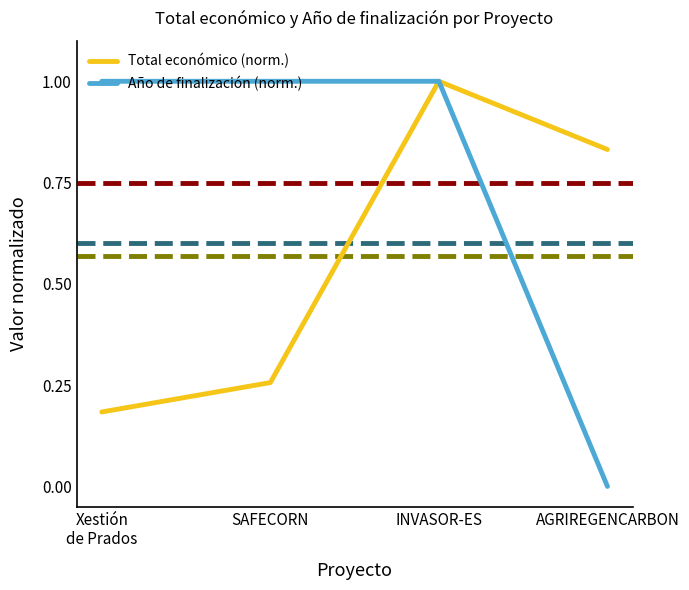

At which category is the sum across all series the highest?

INVASOR-ES